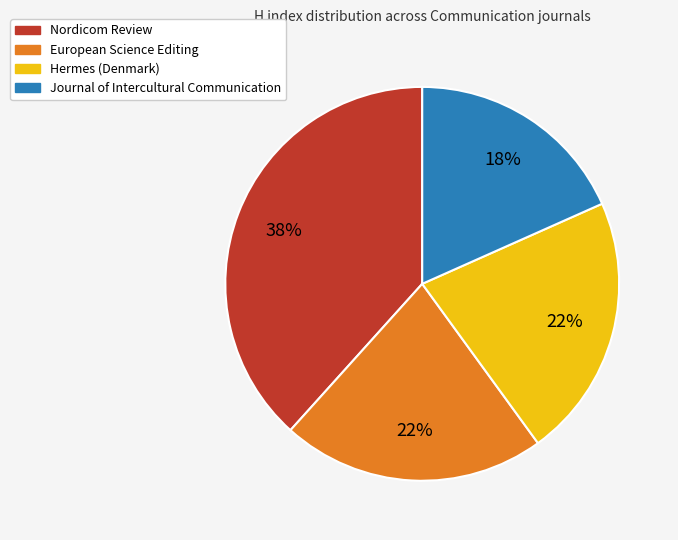

True or false: European Science Editing accounts for 35% of the total.

False